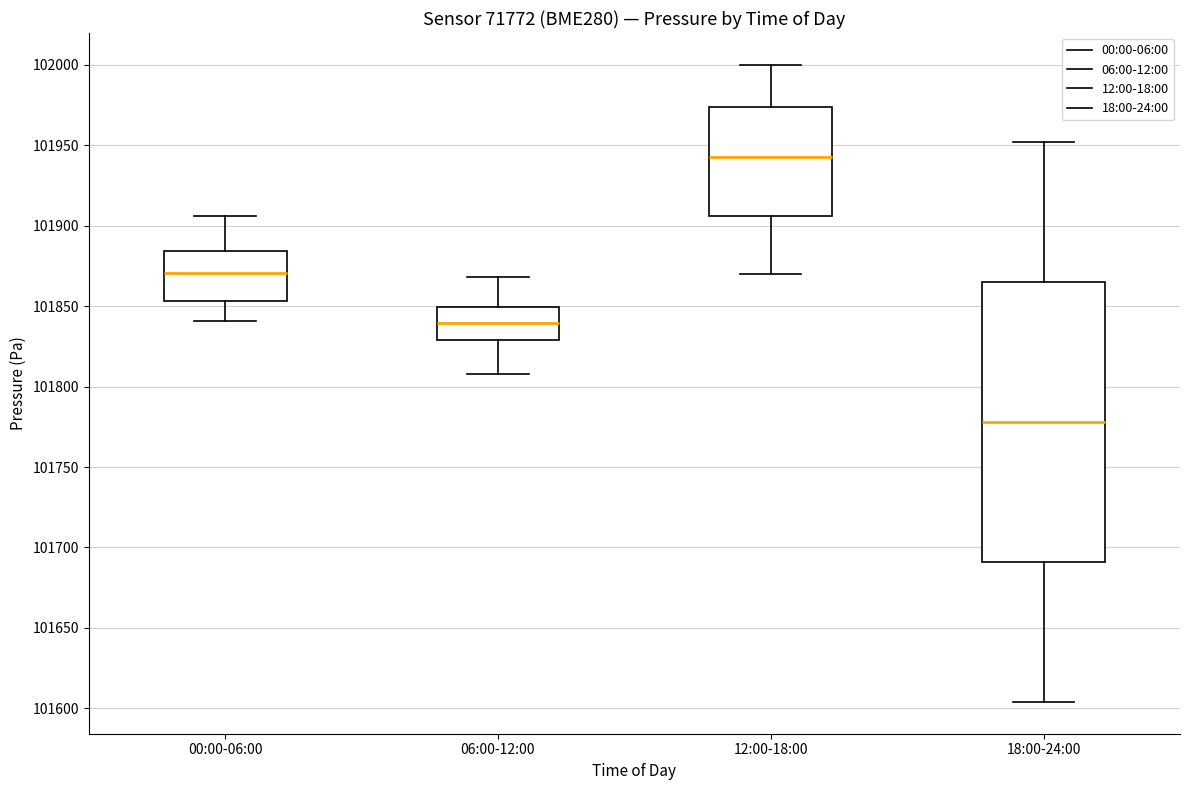

Reading left to right, read every box against the y-axis: the position of its median line, the range the box covers, and the ends of its whiskers. The values are not printed on the chart, so give them approximately, as read against the axis.

00:00-06:00: median 101870, box 101855 to 101885, whiskers 101840 to 101905
06:00-12:00: median 101840, box 101830 to 101850, whiskers 101810 to 101870
12:00-18:00: median 101945, box 101905 to 101975, whiskers 101870 to 102000
18:00-24:00: median 101780, box 101690 to 101865, whiskers 101605 to 101950